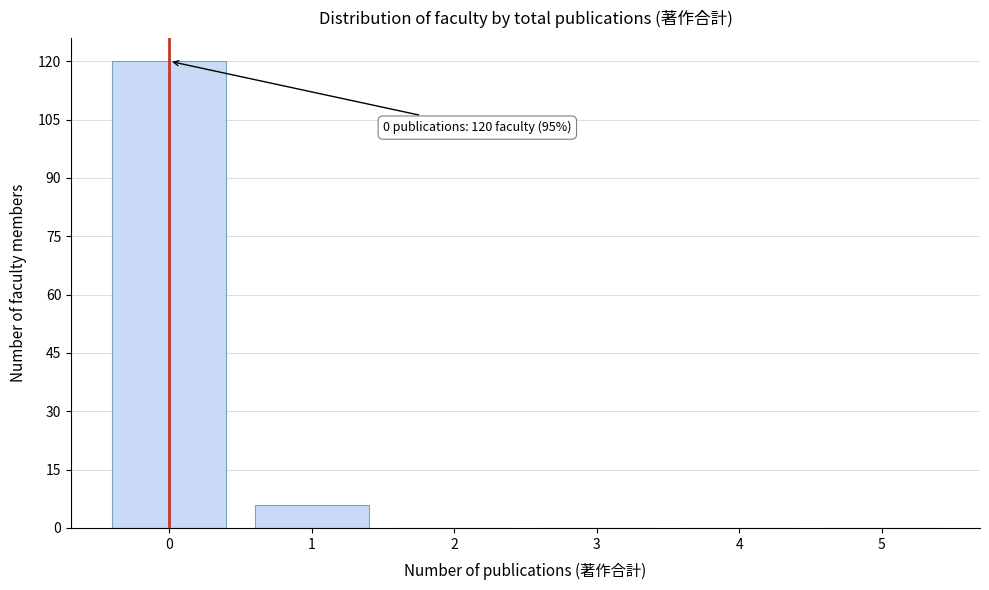

Which range on the x-axis has the tallest bar?

-0.5 to 0.5